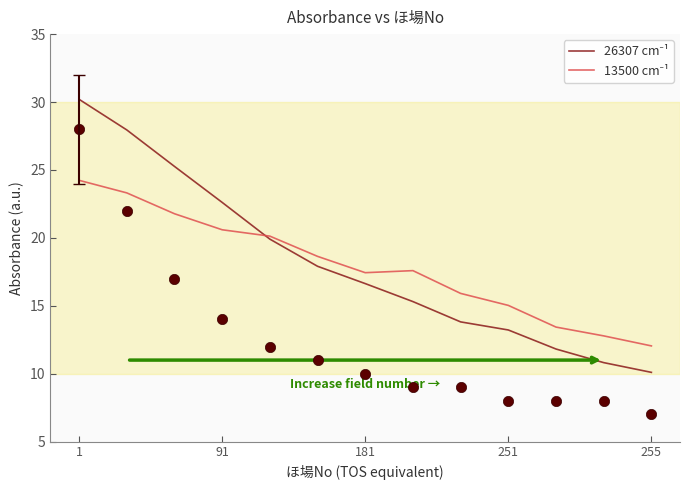

At which category is the sum across all series the highest?

1